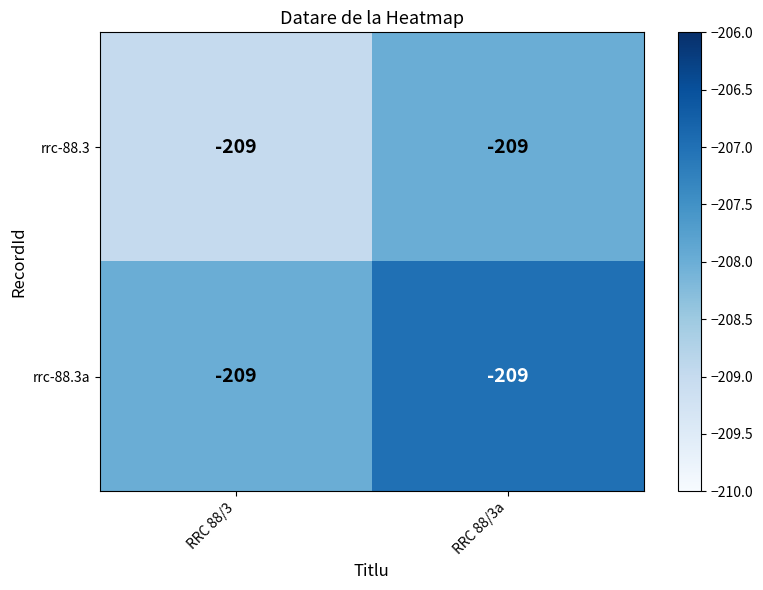

What is the sum of all rrc-88.3a values?

-415